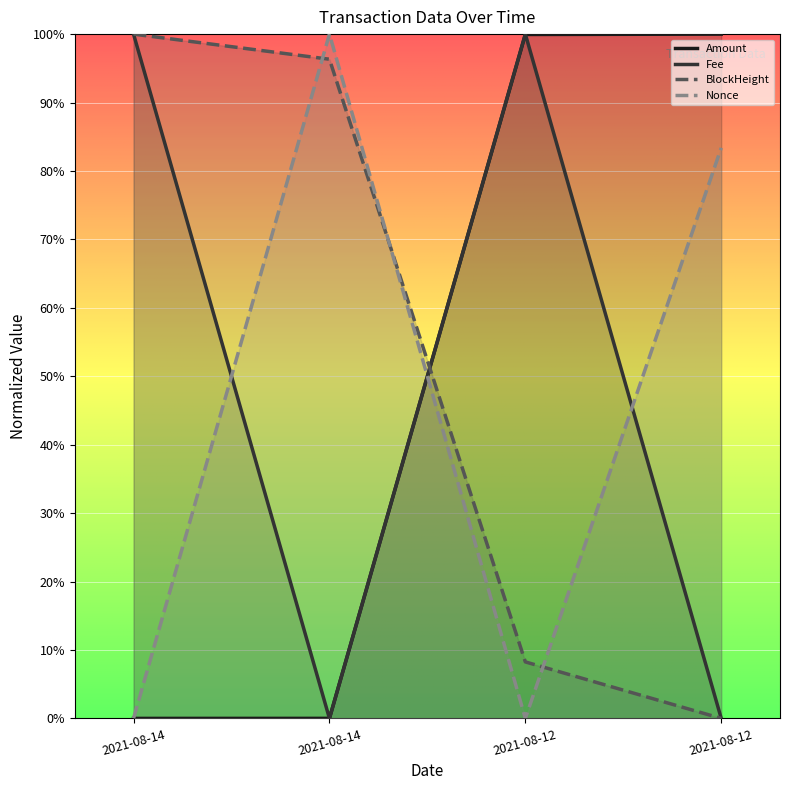

After their last crossing, which series has the higher values: Amount or BlockHeight?

Amount